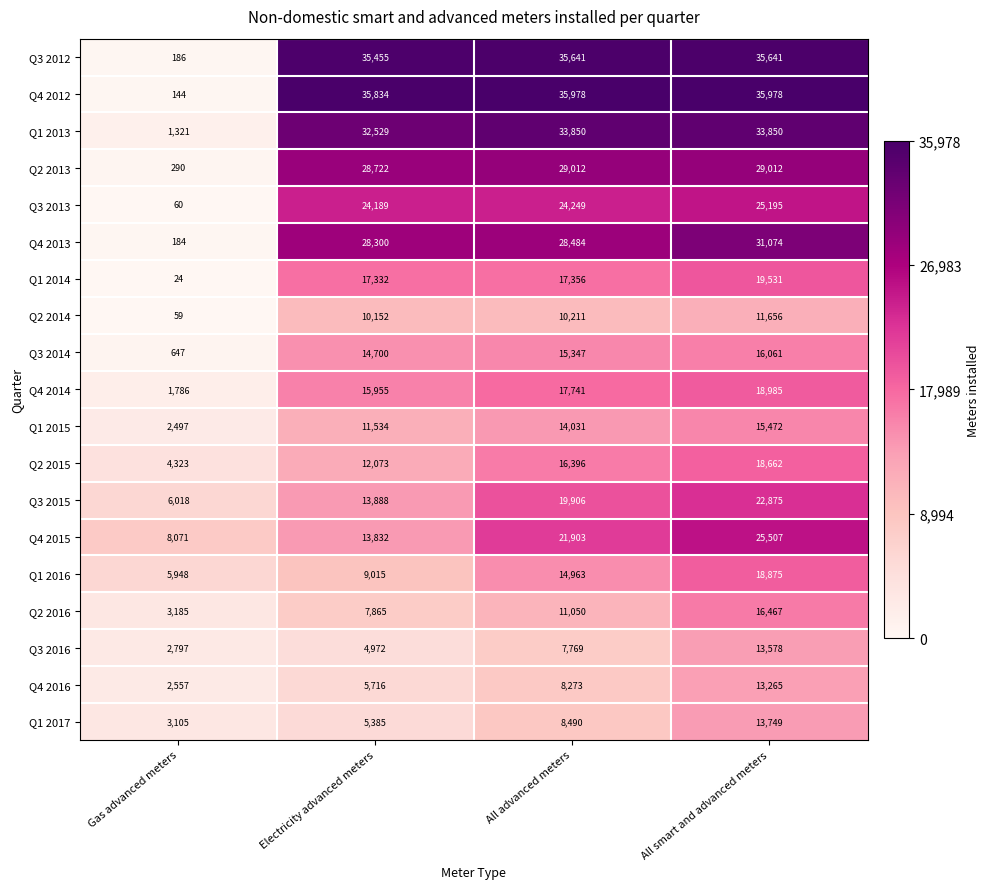

Which series has the largest range (max minus min)?

Q4 2012